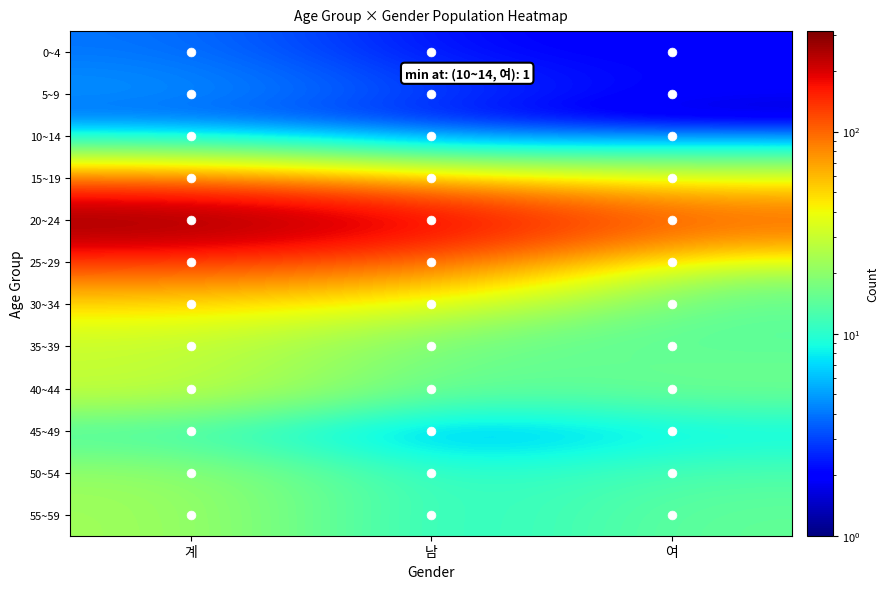

Reading right to left, list all the values displayed in this chart.

0~4: 여=2	남=2	계=4
5~9: 여=2	남=3	계=5
10~14: 여=1	남=2	계=3
15~19: 여=23	남=21	계=44
20~24: 여=110	남=204	계=314
25~29: 여=21	남=88	계=109
30~34: 여=14	남=30	계=44
35~39: 여=14	남=15	계=29
40~44: 여=17	남=14	계=31
45~49: 여=7	남=3	계=10
50~54: 여=13	남=9	계=22
55~59: 여=15	남=8	계=23